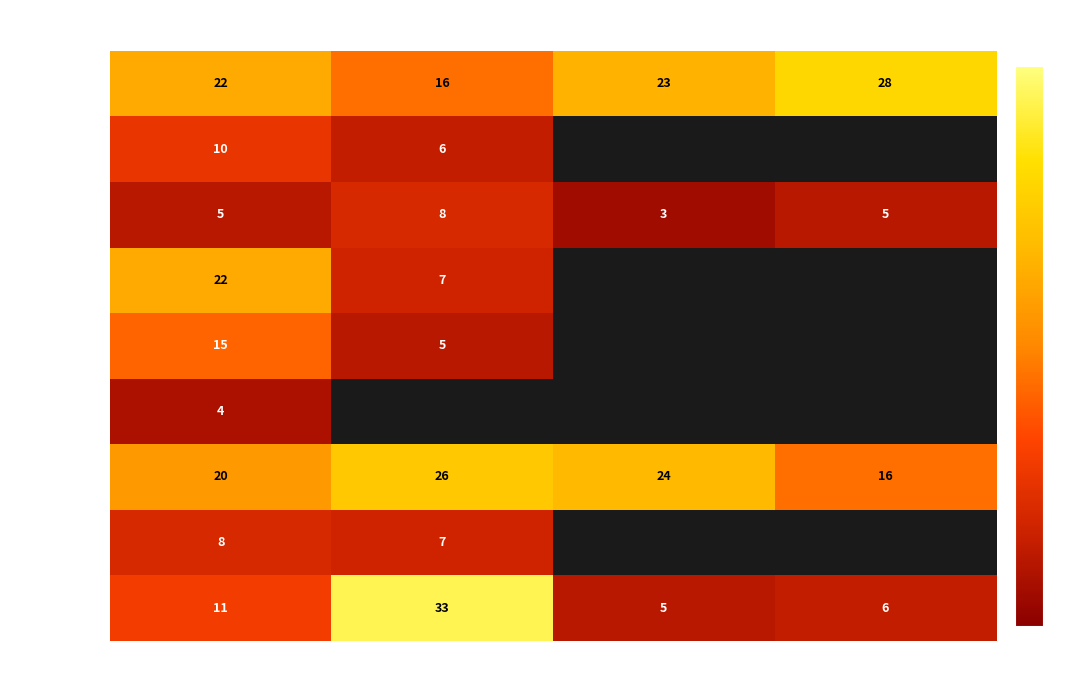

What is the approximate value of Janek Tarto at Finaal/Pronksi?

6